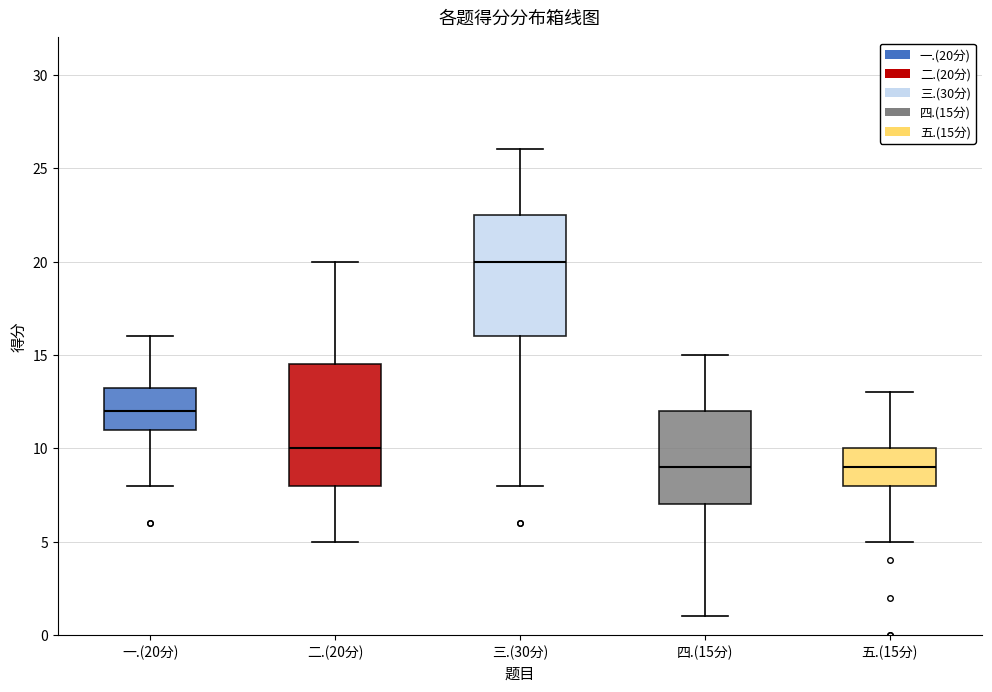

Where does the upper whisker of the box for 四.(15分) end on the y-axis? The values are not printed on the chart, so give them approximately, as read against the axis.

15.0